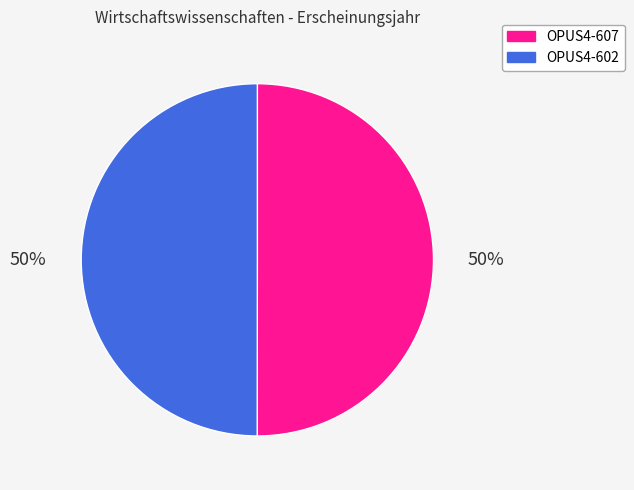

What percentage is the OPUS4-602 slice, to the nearest percent?

50%